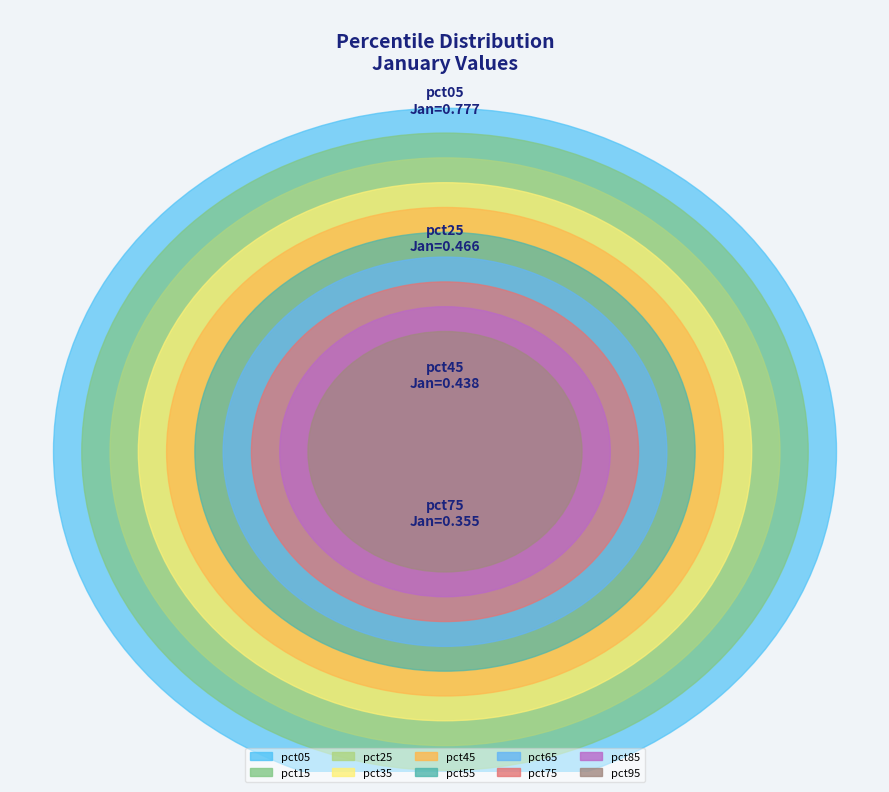

What percentage is the pct25 slice, to the nearest percent?

11%